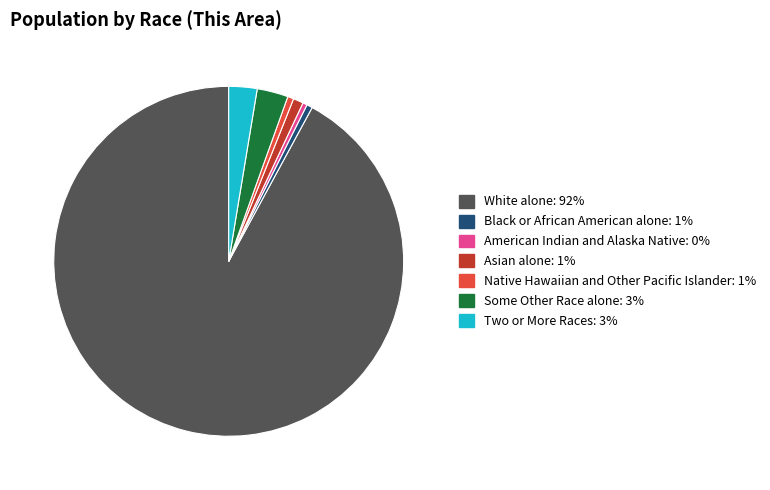

What is the ratio of the value at American Indian and Alaska Native to the value at Native Hawaiian and Other Pacific Islander?

0.7